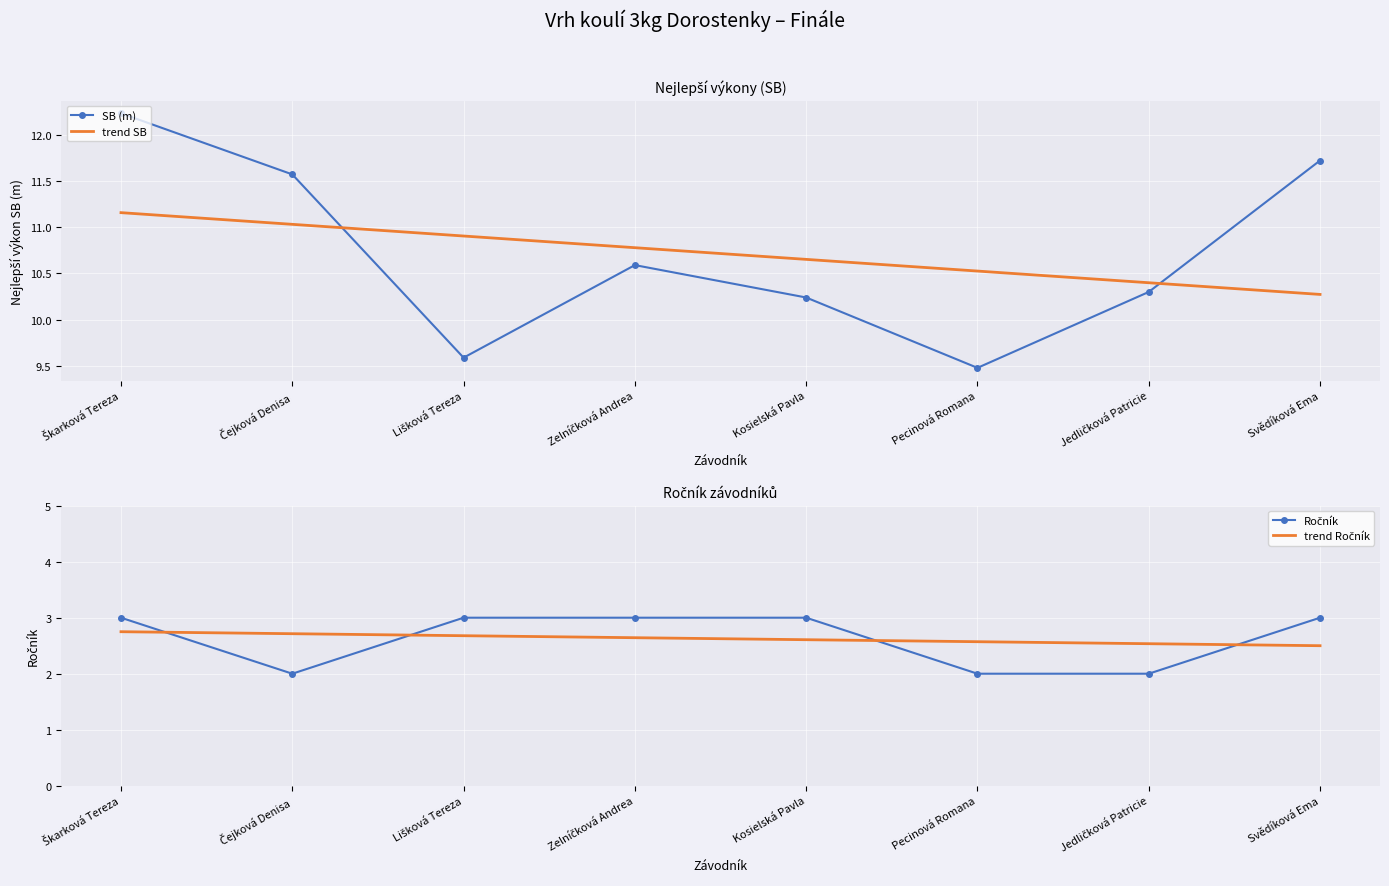

True or false: trend SB and Ročník intersect in this chart.

False